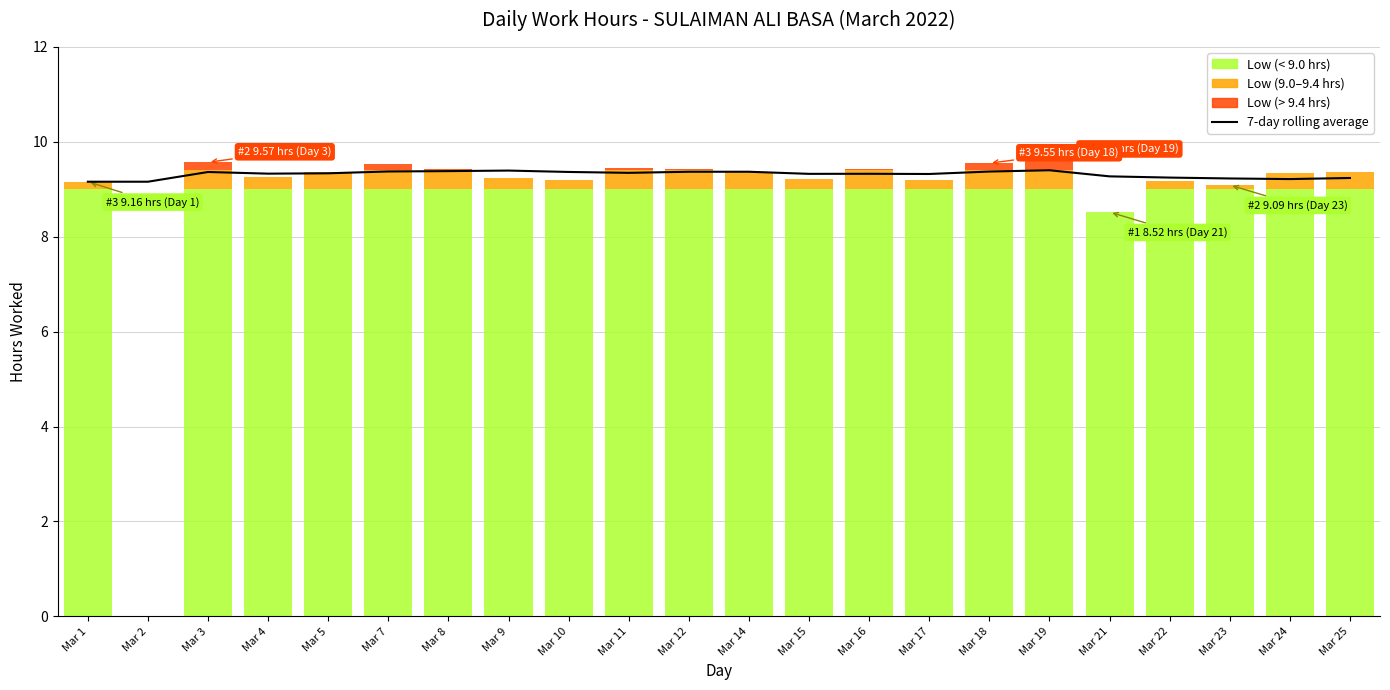

The 7-day rolling average series shows 13.3 at Mar 12. True or false?

False